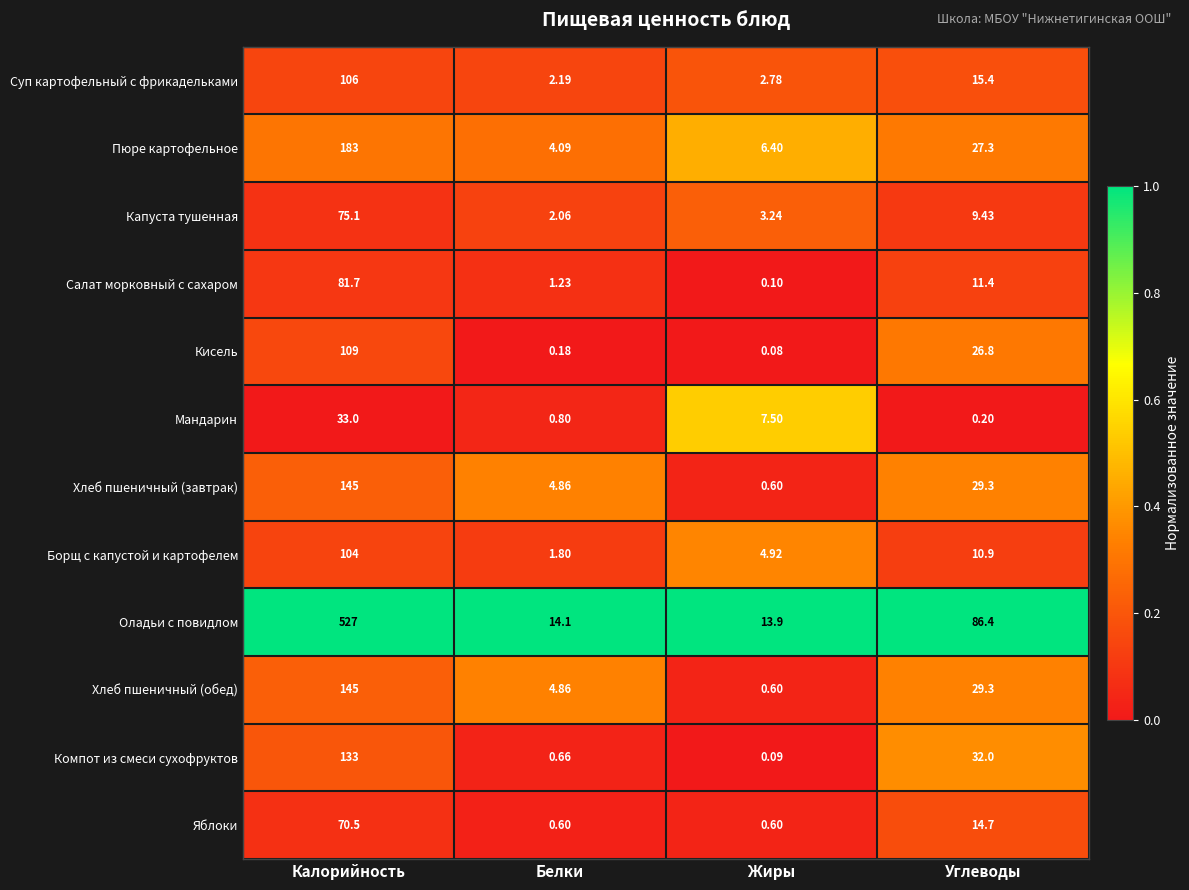

Rank the categories by Салат морковный с сахаром value from lowest to highest.

Жиры, Белки, Углеводы, Калорийность